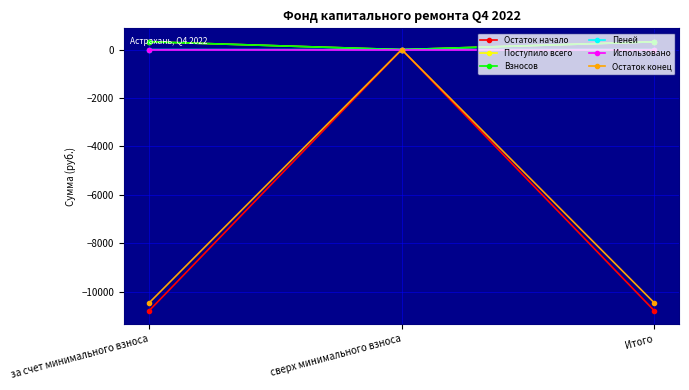

What is the maximum value shown in the chart?

323.3